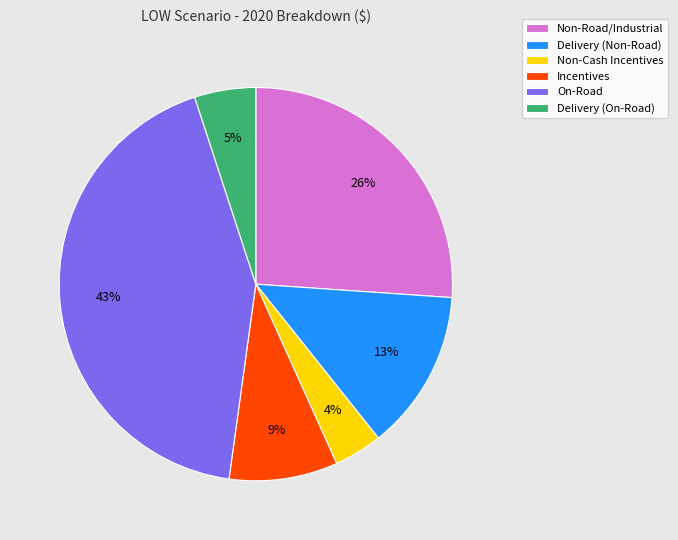

The Incentives slice represents 9% of the pie. True or false?

True